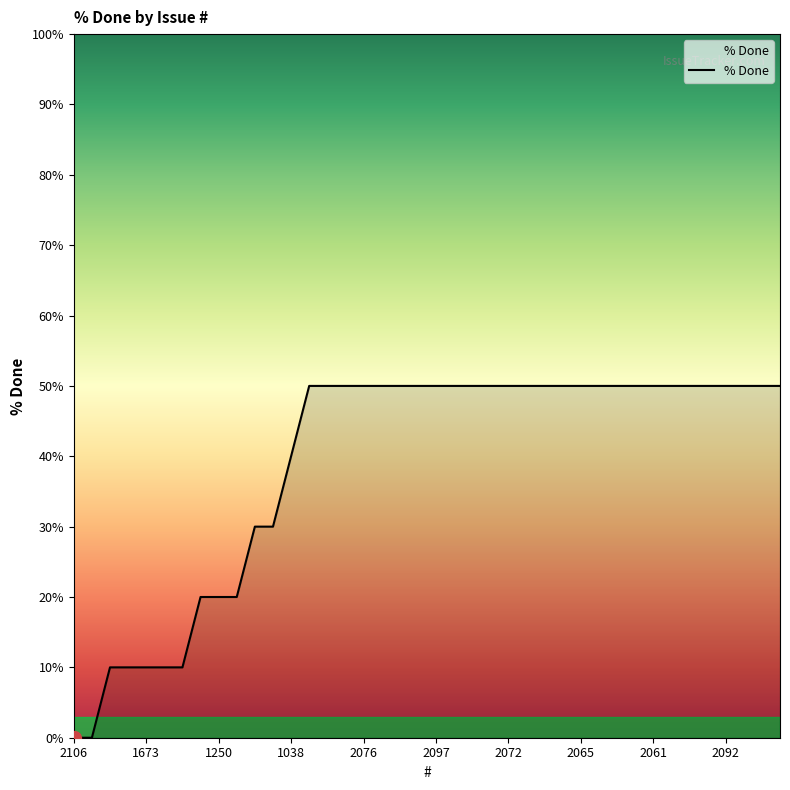

What is the maximum value shown in the chart?

50